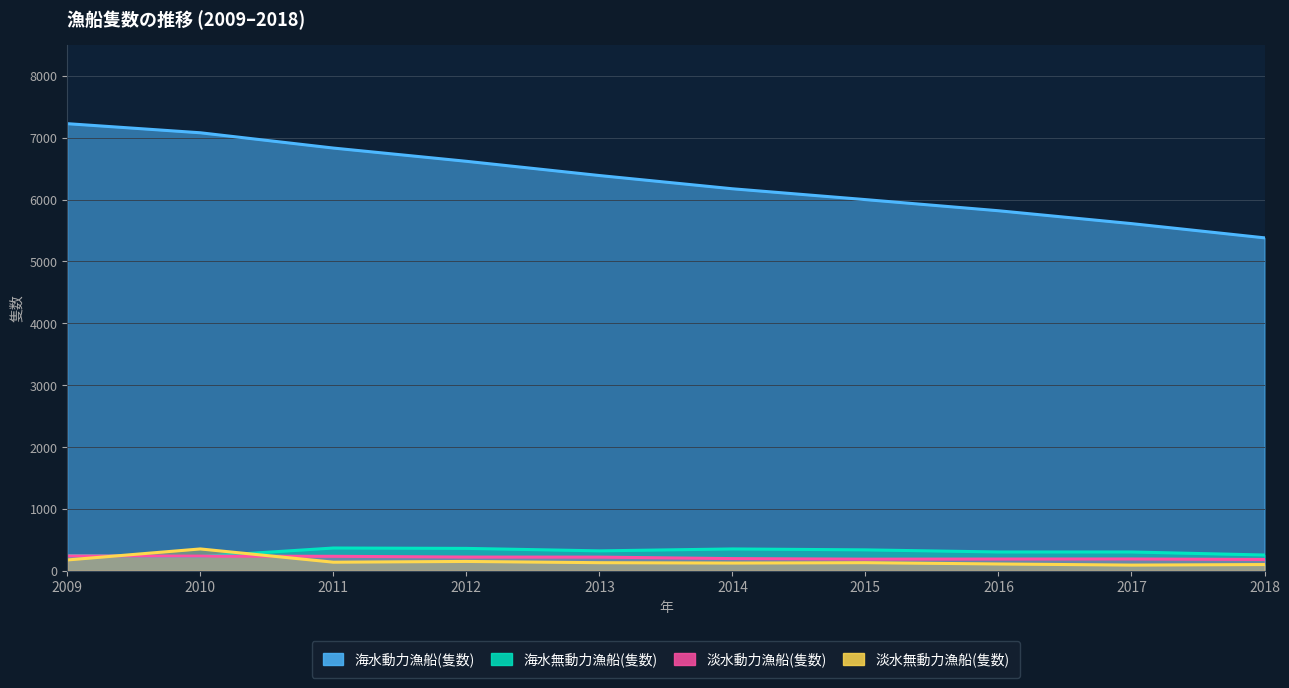

What is the sum of the 海水動力漁船(隻数) values at 2012 and 2009?

13844